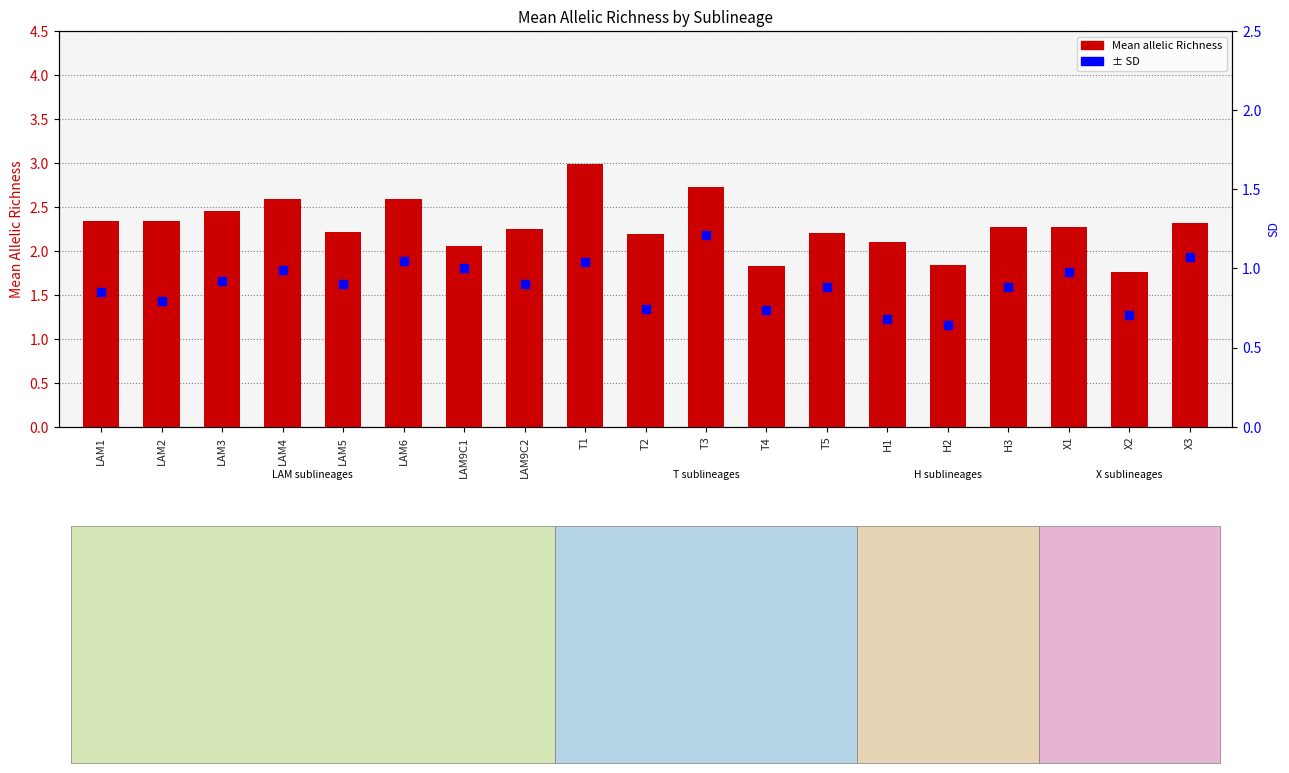

Which series has the widest spread of Y values?

Mean allelic Richness